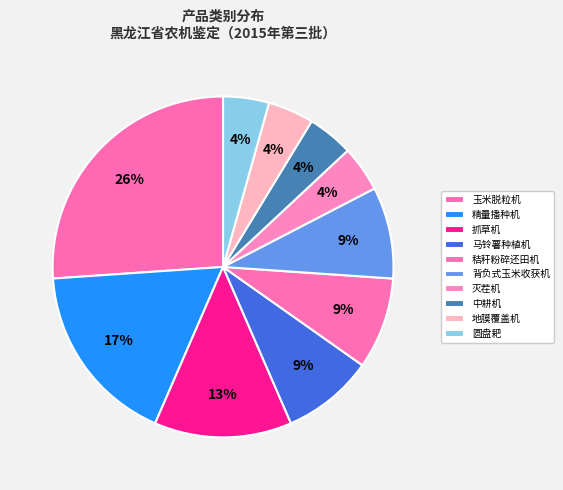

The 秸秆粉碎还田机 slice represents 22% of the pie. True or false?

False